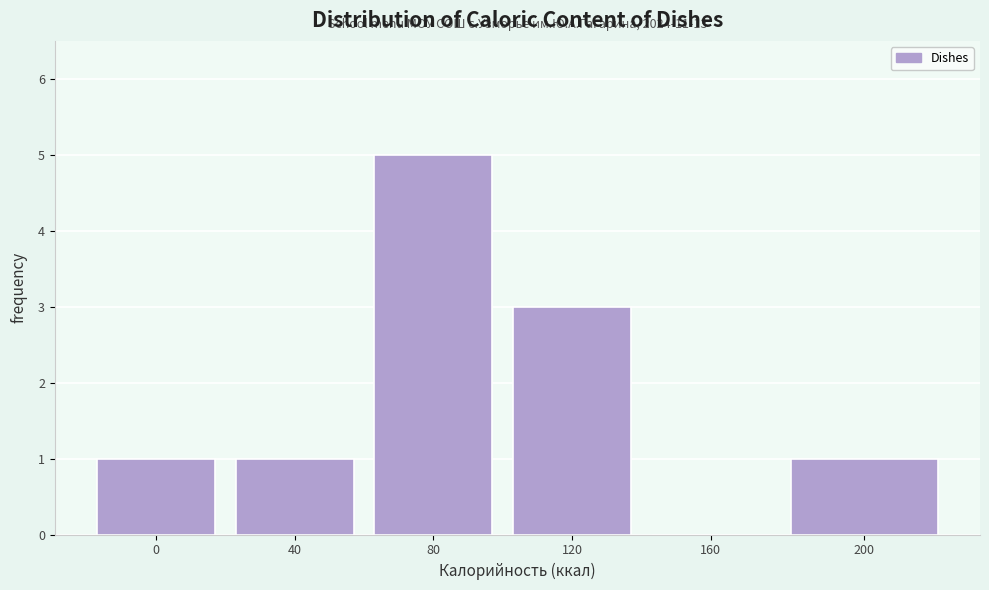

Reading left to right, extract all data points from this chart.

0=1	40=1	80=5	120=3	160=0	200=1